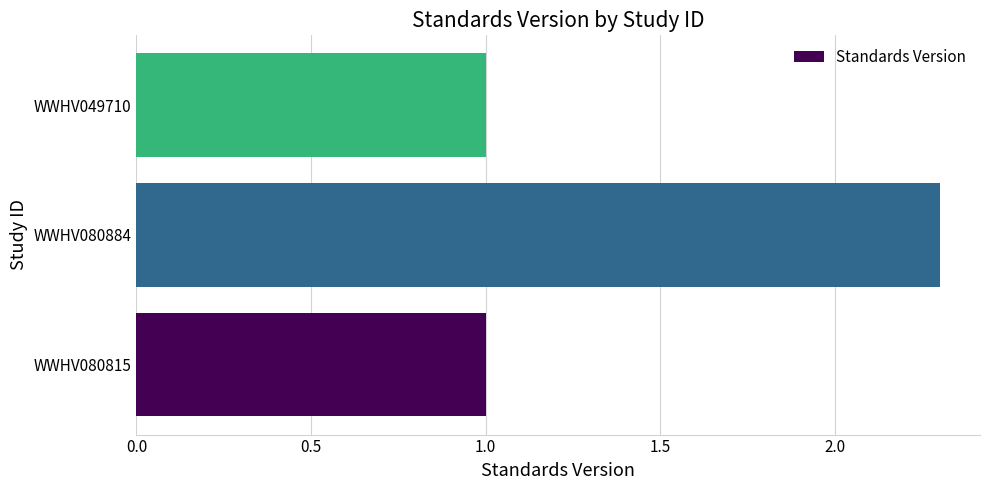

True or false: the data shows 1.4 at WWHV080815.

False